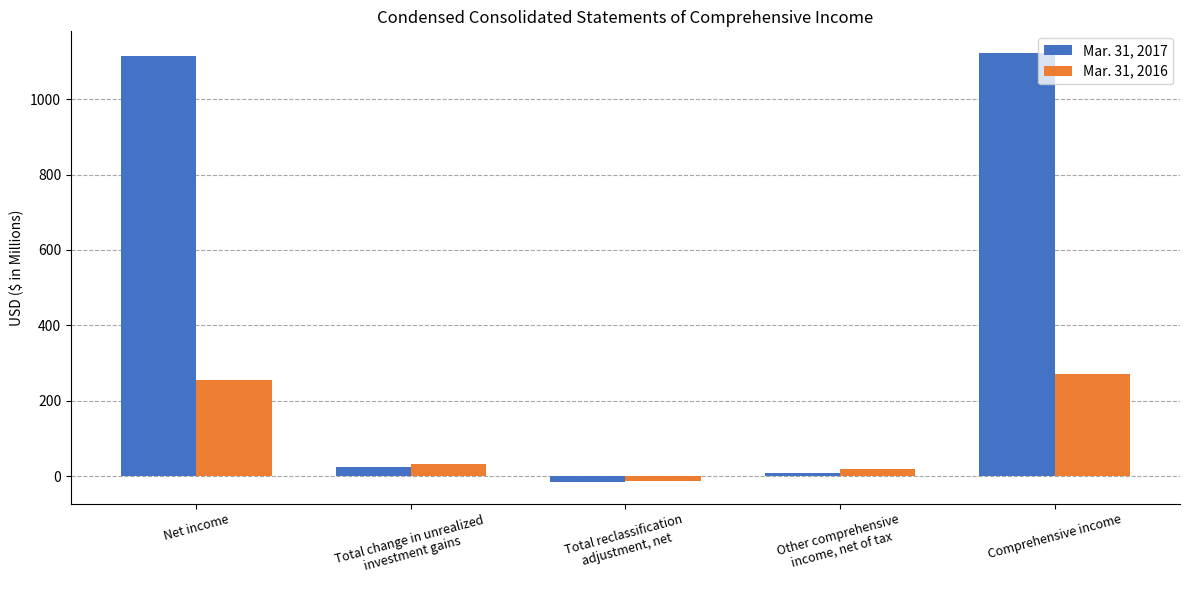

Is the value of Mar. 31, 2017 at Net income greater than the value of Mar. 31, 2016 at Total change in unrealized
investment gains?

Yes